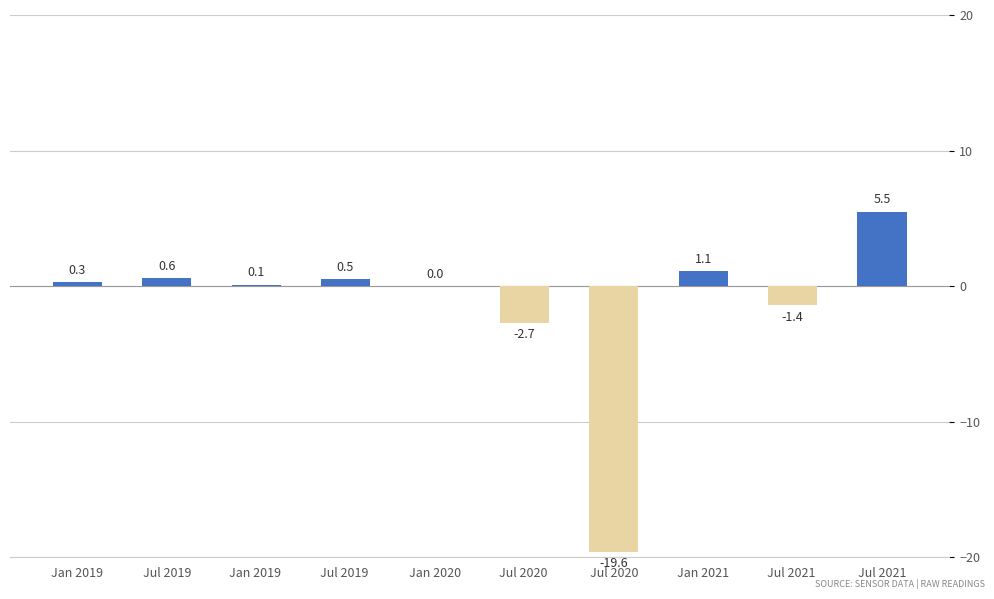

Where is the data nearest to the value -7?

Jul 2020 